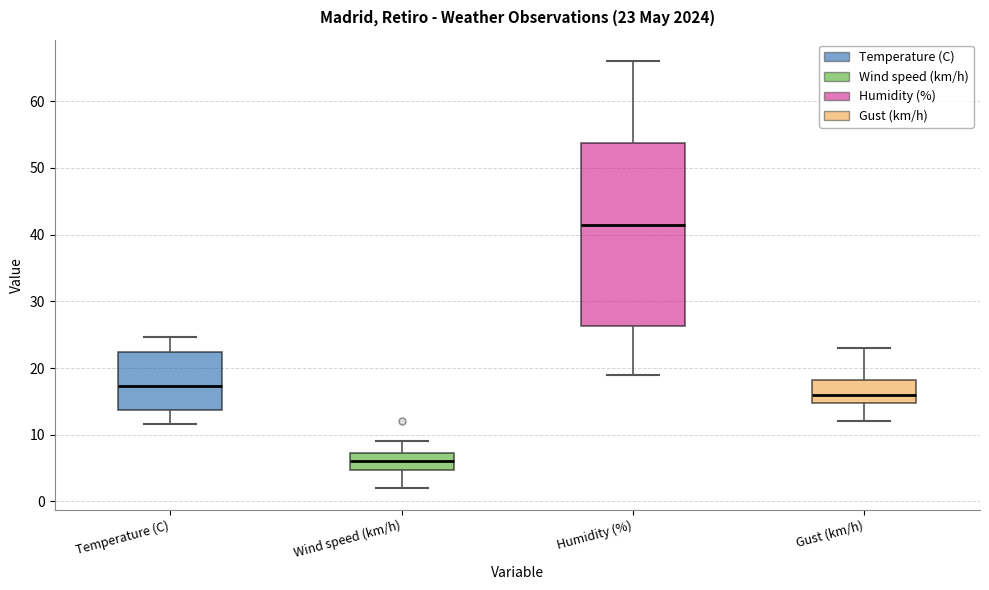

Comparing the boxes themselves (not the whiskers), which one is the tallest?

Humidity (%)